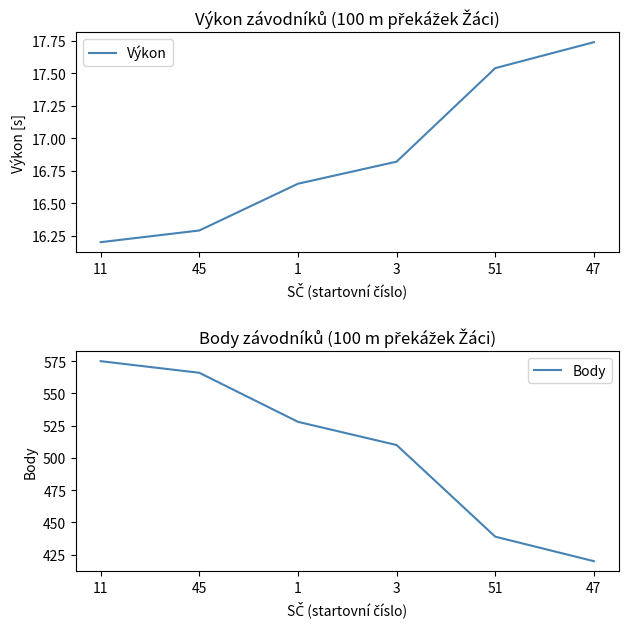

Rank the categories by Body value from lowest to highest.

47, 51, 3, 1, 45, 11